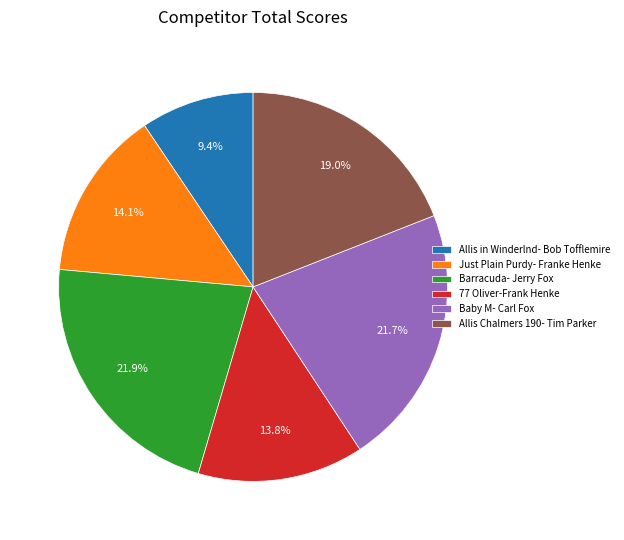

Count the number of slices in the pie.

6